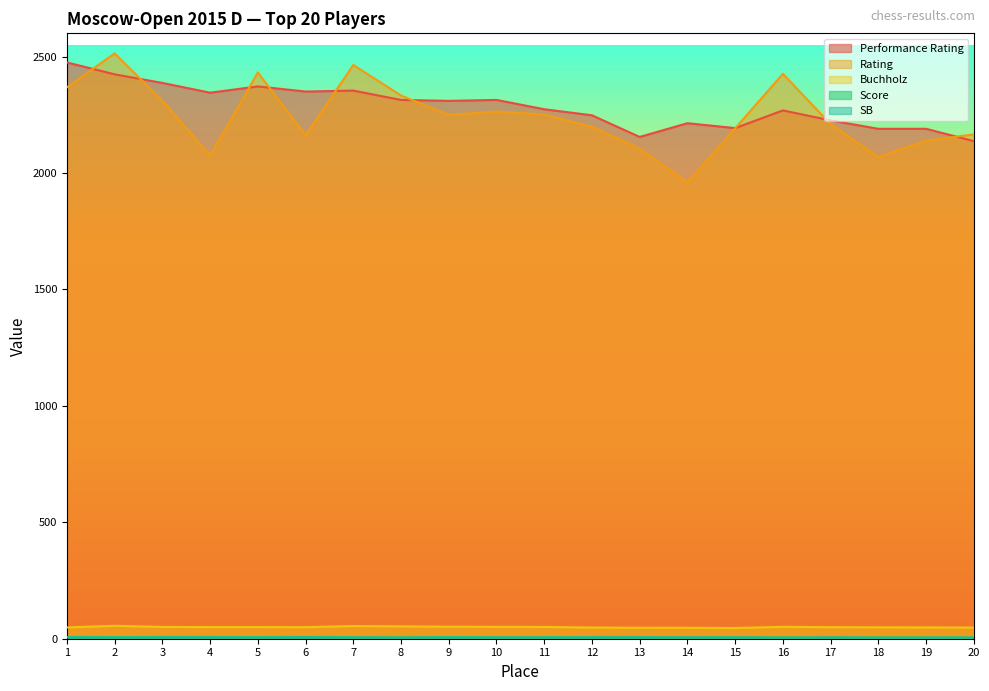

What is the sum of the Score values at 13 and 19?

12.5